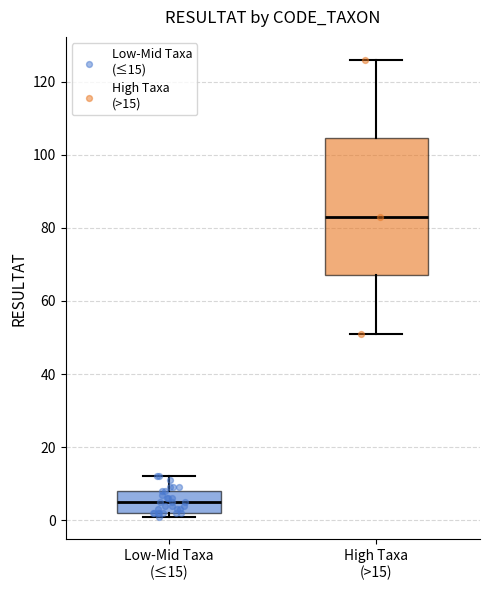

Reading left to right, read every box against the y-axis: the position of its median line, the range the box covers, and the ends of its whiskers. The values are not printed on the chart, so give them approximately, as read against the axis.

Low-Mid Taxa (≤15): median 6, box 2 to 8, whiskers 2 (just below the box's lower edge) to 12
High Taxa (>15): median 84, box 68 to 104, whiskers 52 to 126